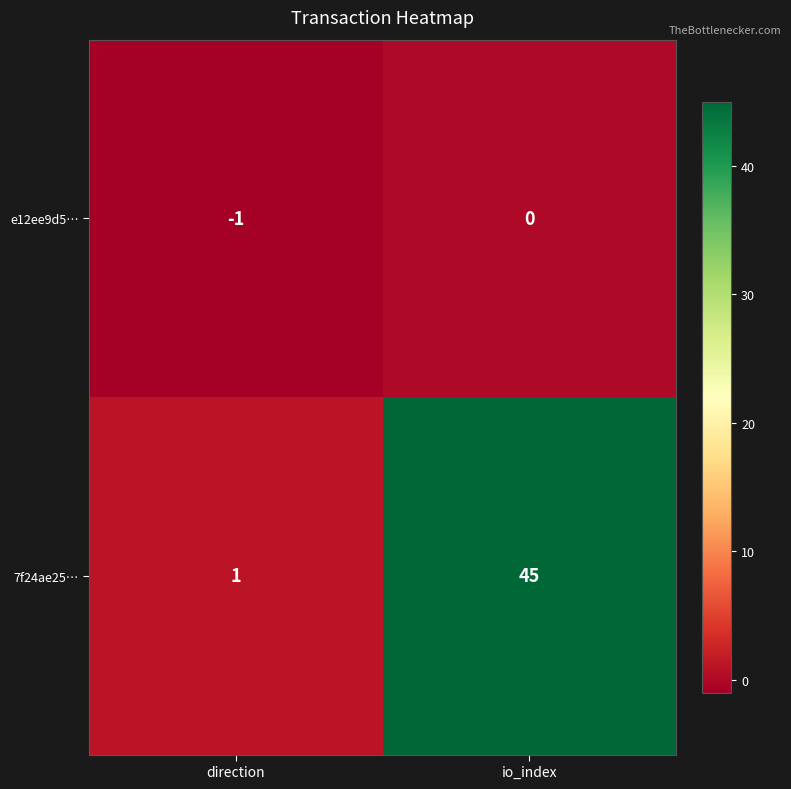

The e12ee9d5… series shows 0 at io_index. True or false?

True